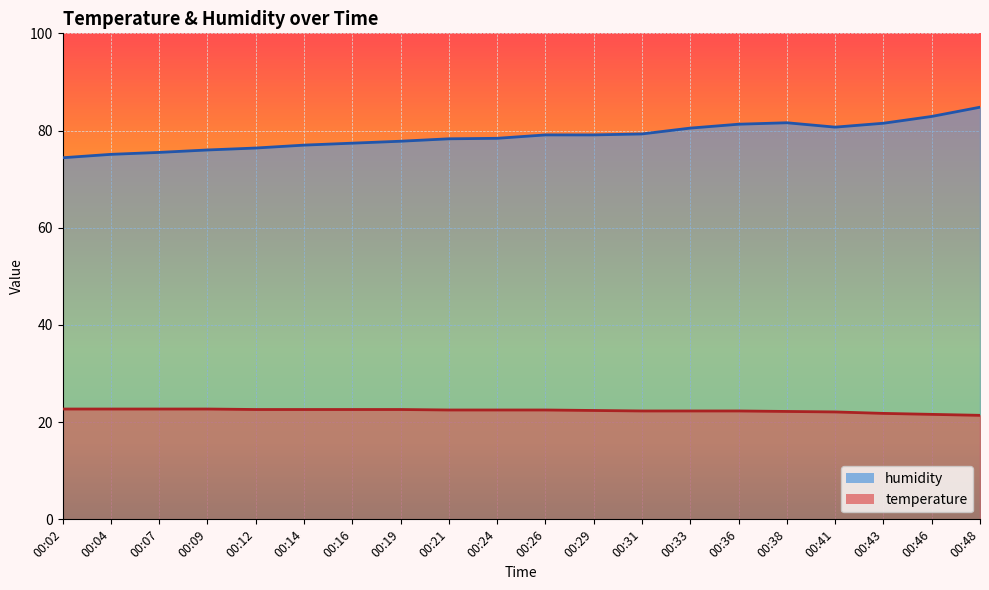

The humidity series shows 132.9 at 00:43. True or false?

False